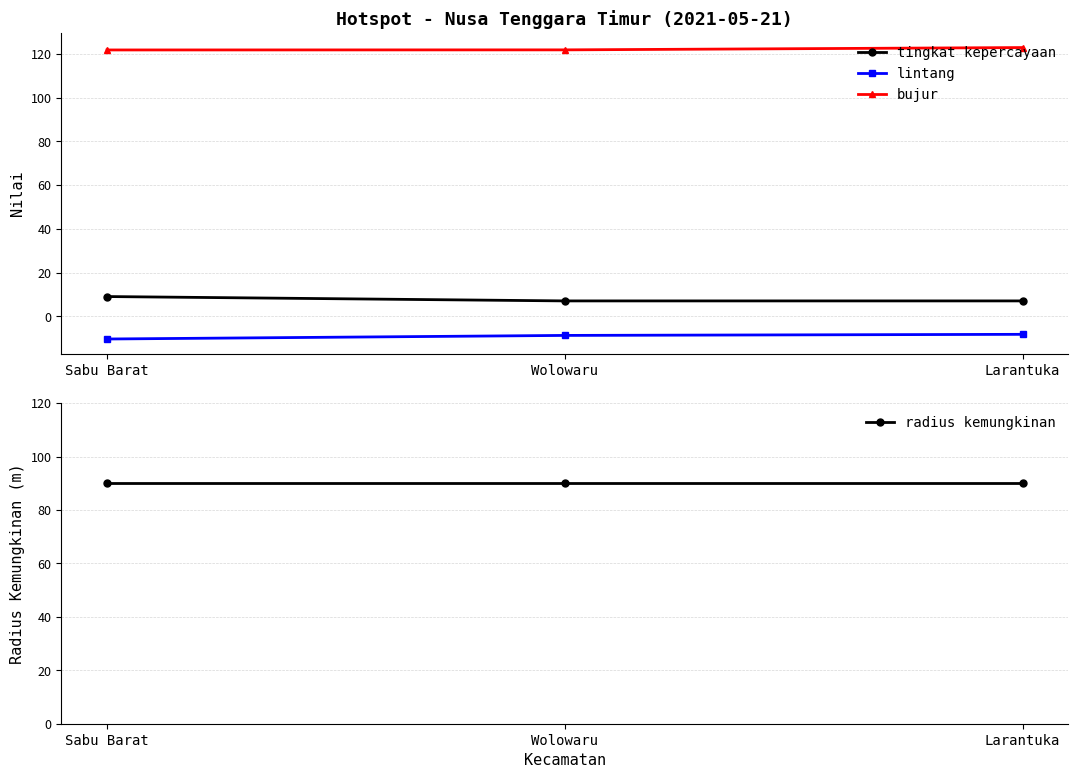

At which label is lintang closest to -9?

Wolowaru